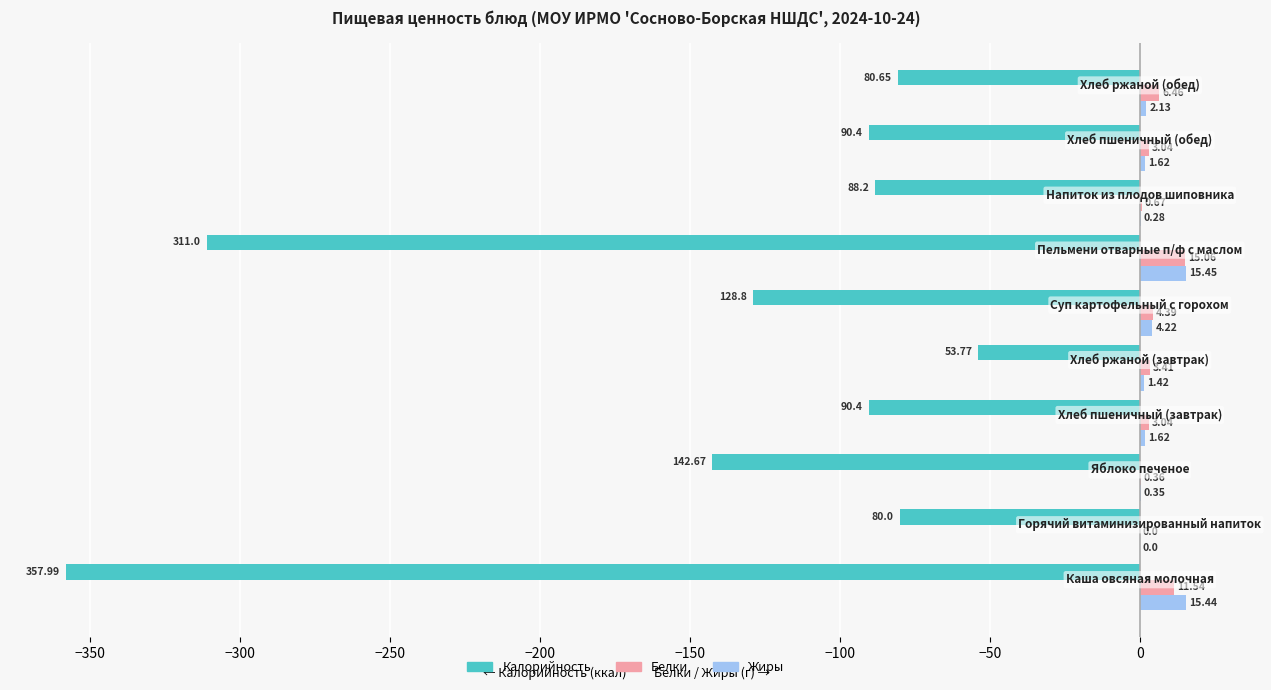

What is the sum of all Калорийность values?

-1423.9